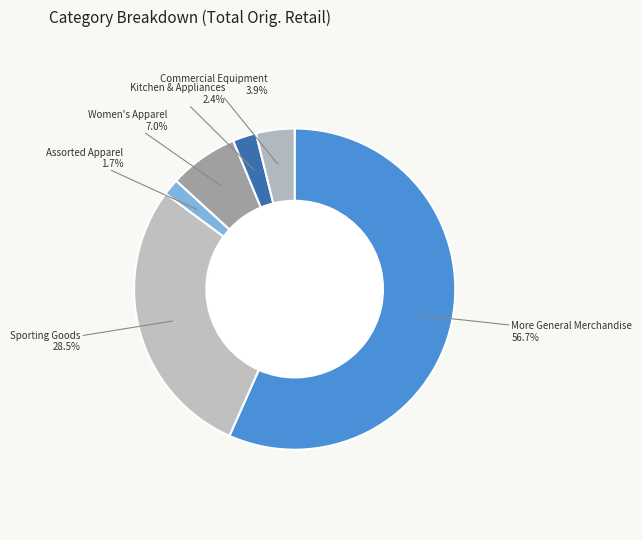

Rank the categories by value from highest to lowest.

More General Merchandise, Sporting Goods, Women's Apparel, Commercial Equipment, Kitchen & Appliances, Assorted Apparel